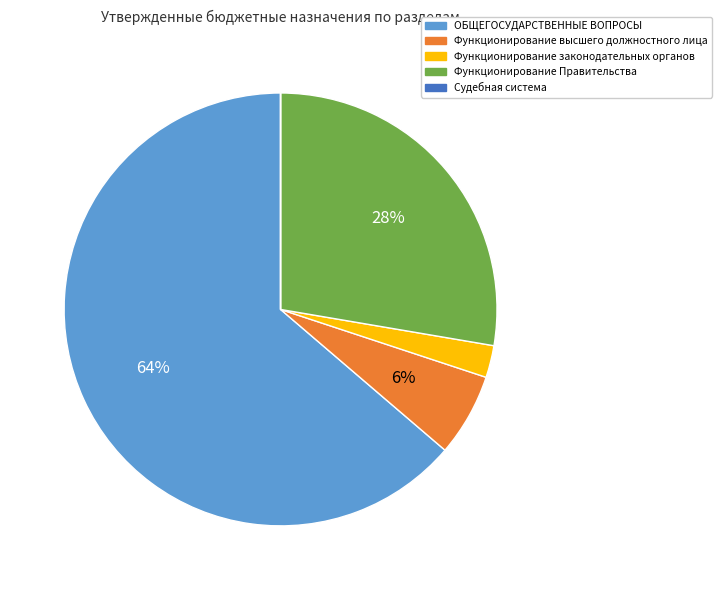

Which slice is the largest?

ОБЩЕГОСУДАРСТВЕННЫЕ ВОПРОСЫ